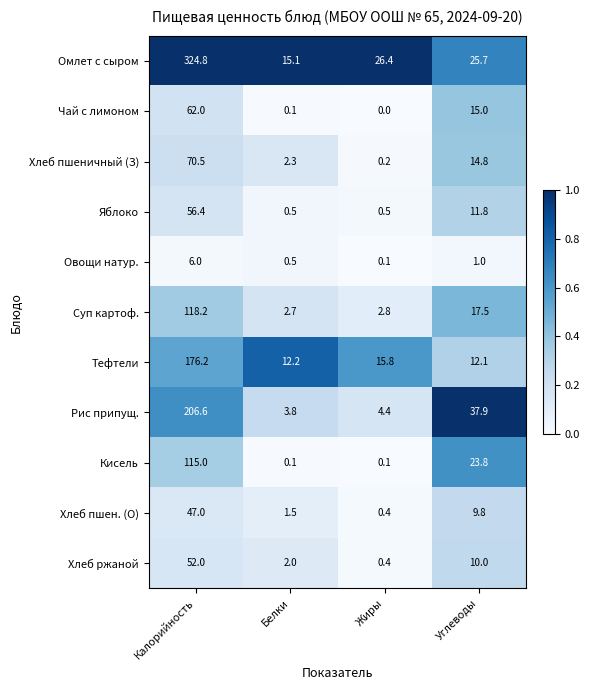

The value of Чай с лимоном at Калорийность is 62.0. True or false?

True